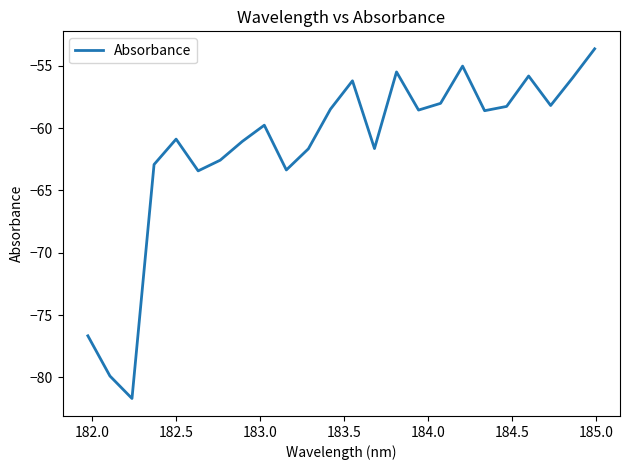

True or false: there are more than 0 points higher than both neighbors.

True